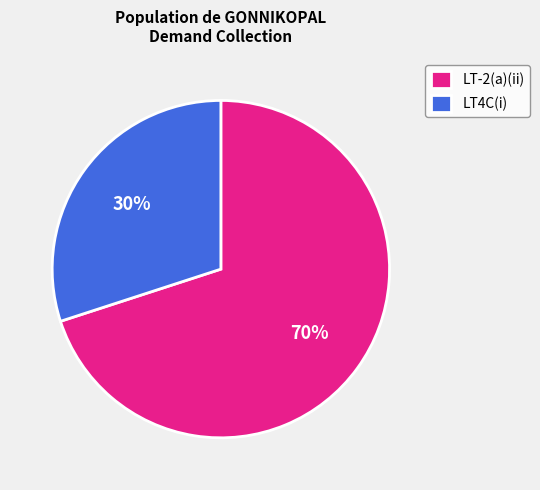

True or false: LT-2(a)(ii) accounts for 70% of the total.

True